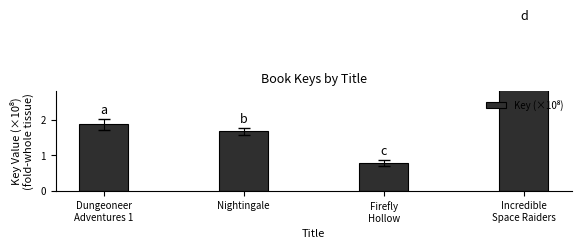

List the labels in order of value, smallest first.

Firefly
Hollow, Nightingale, Dungeoneer
Adventures 1, Incredible
Space Raiders